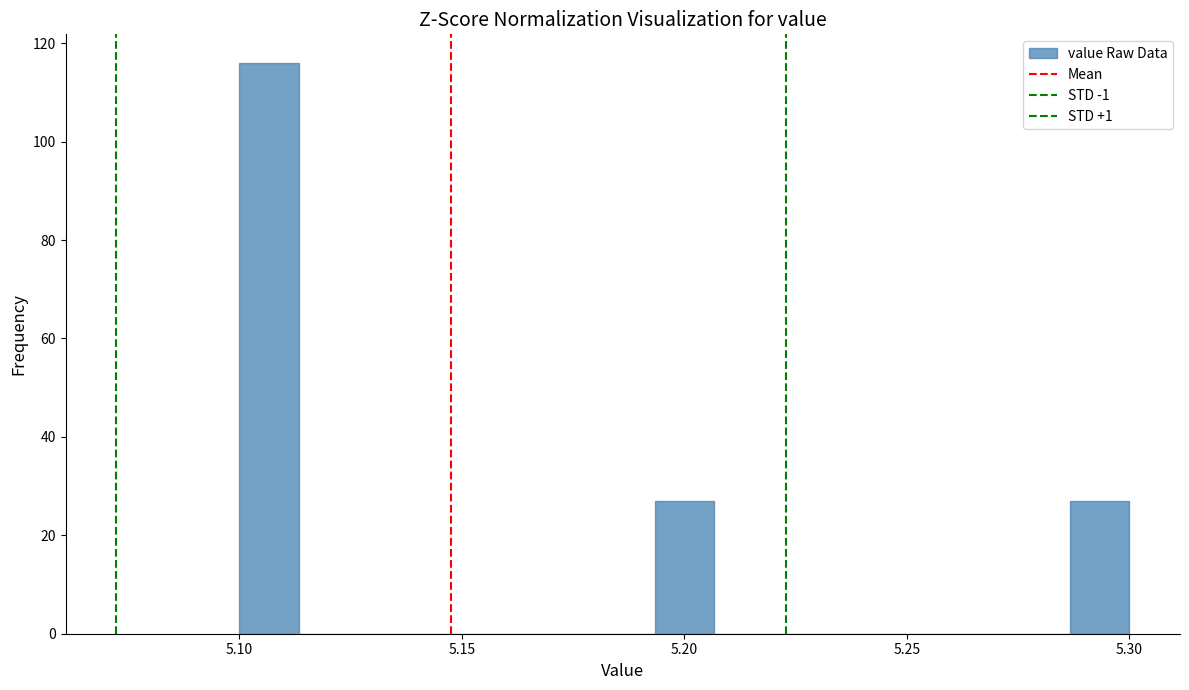

Around what value on the x-axis is the tallest bar? Give the approximate position of its centre, as read against the axis.

5.105